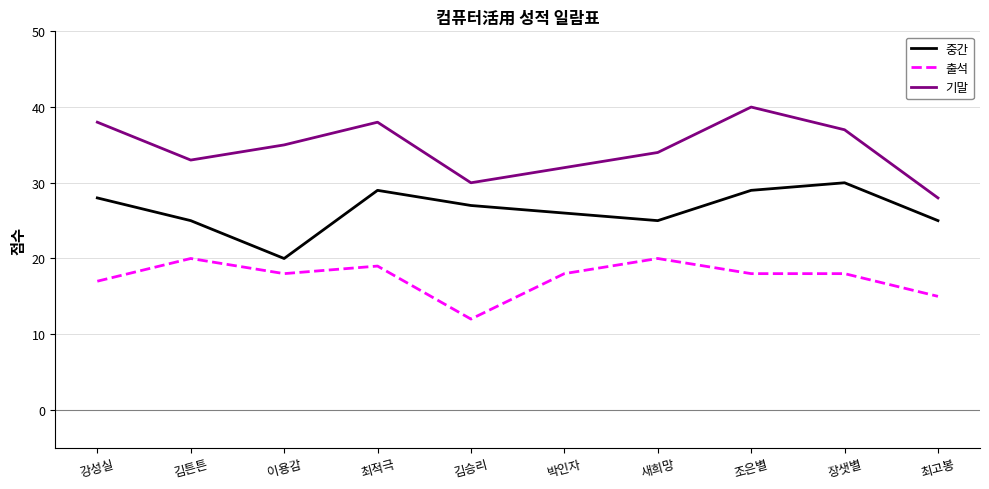

What is the difference between the 중간 values at 새희망 and 박인자?

1